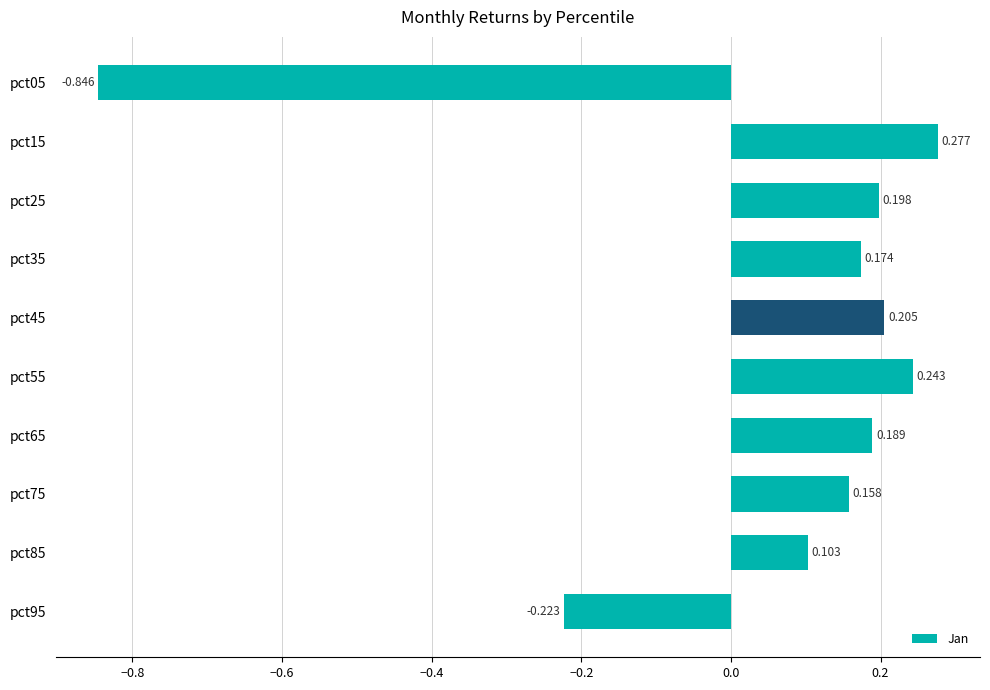

How many positive values are there?

8